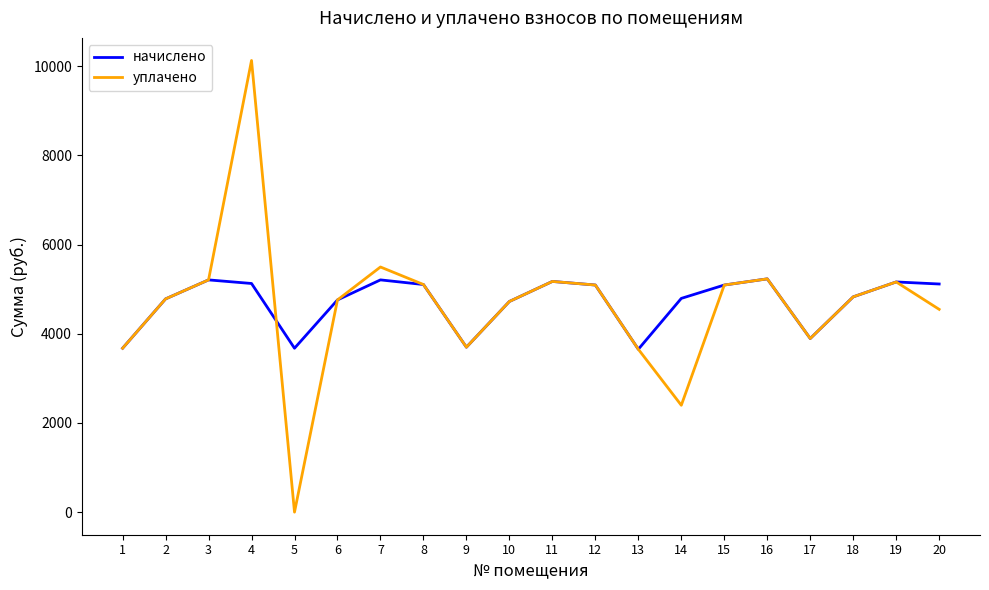

Rank the series by their maximum value, from highest to lowest.

уплачено, начислено